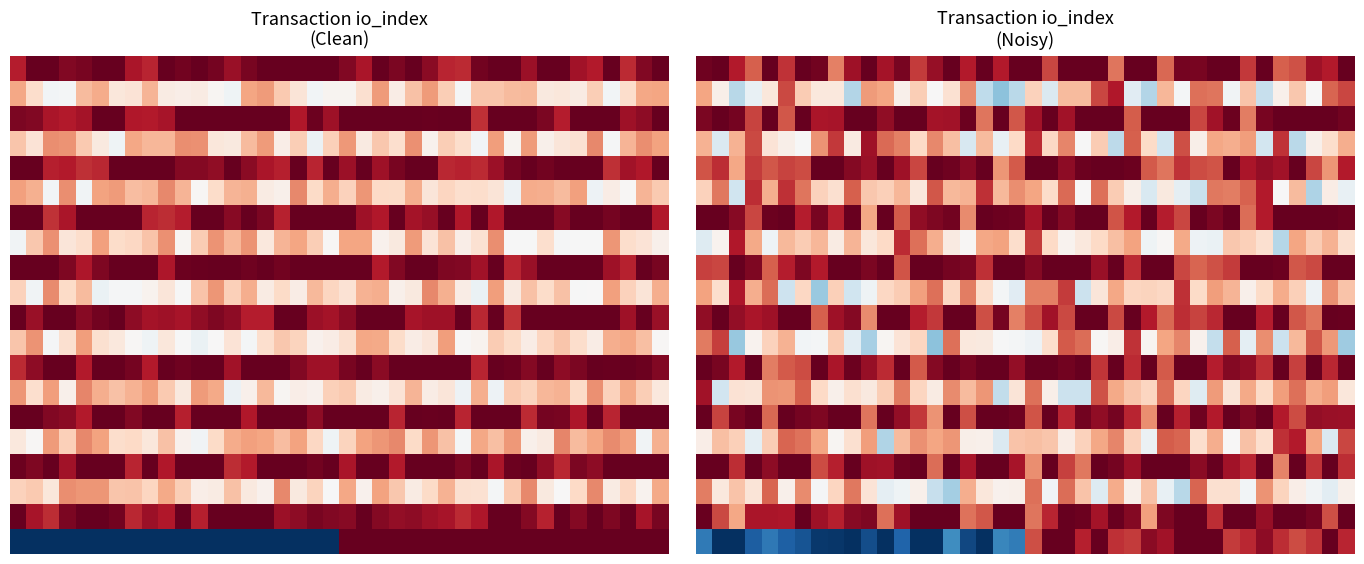

Which has a higher value, 23 or 35?

23